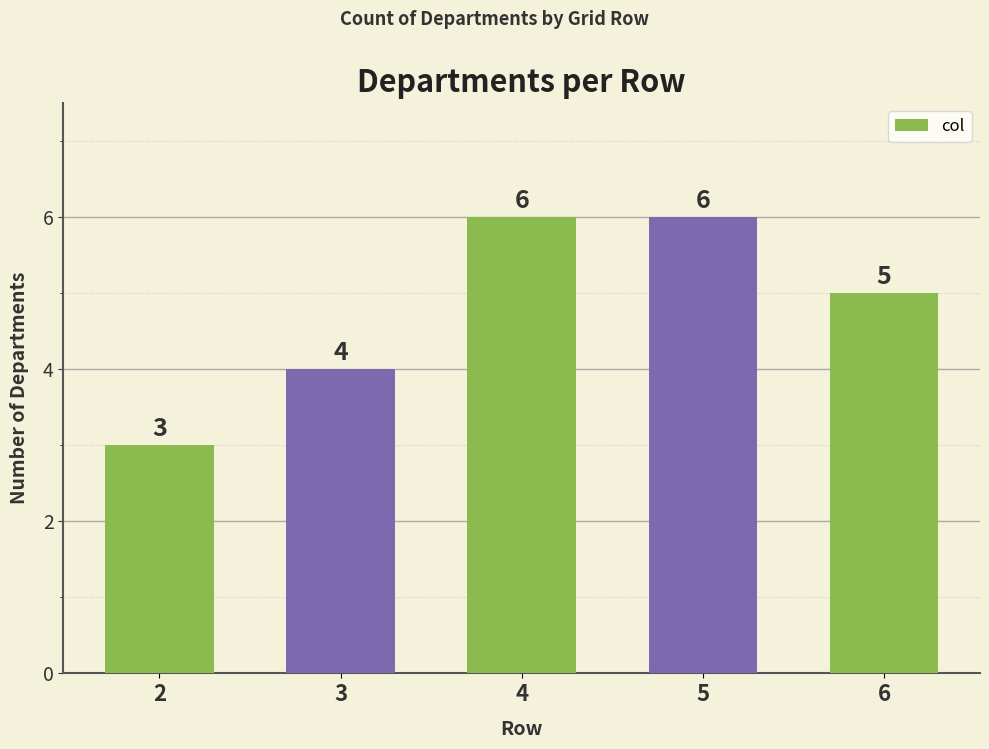

Reading right to left, what are all the values shown in this chart?

6=5	5=6	4=6	3=4	2=3